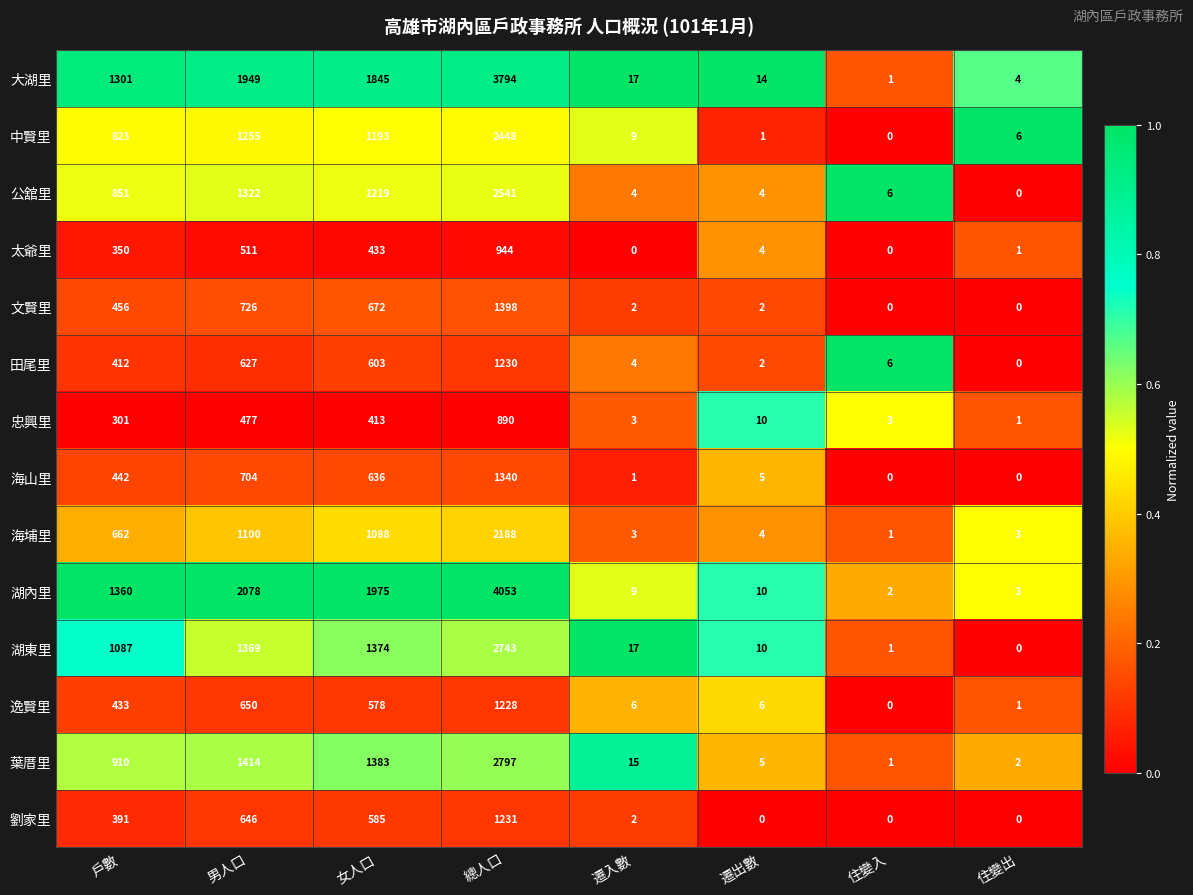

What is the average value of the 湖內里 series?

1186